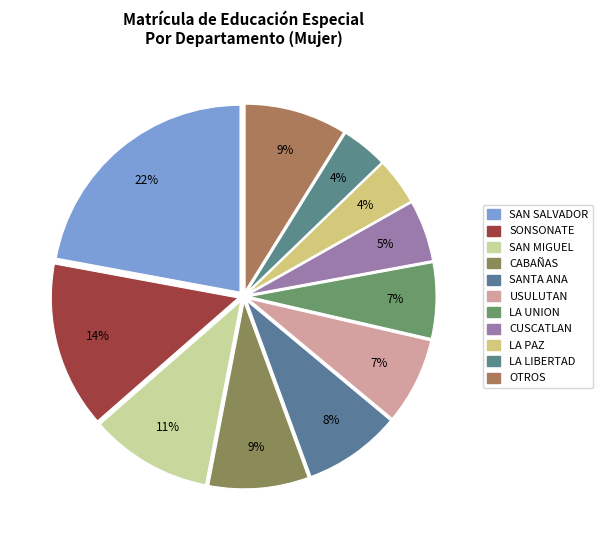

How many slices are in this pie chart?

11